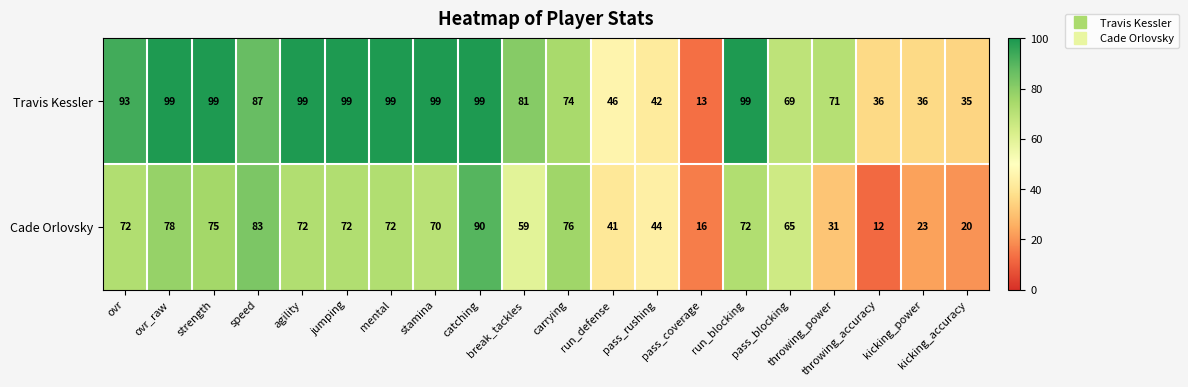

What is the spread (max minus min) of values at pass_rushing?

2